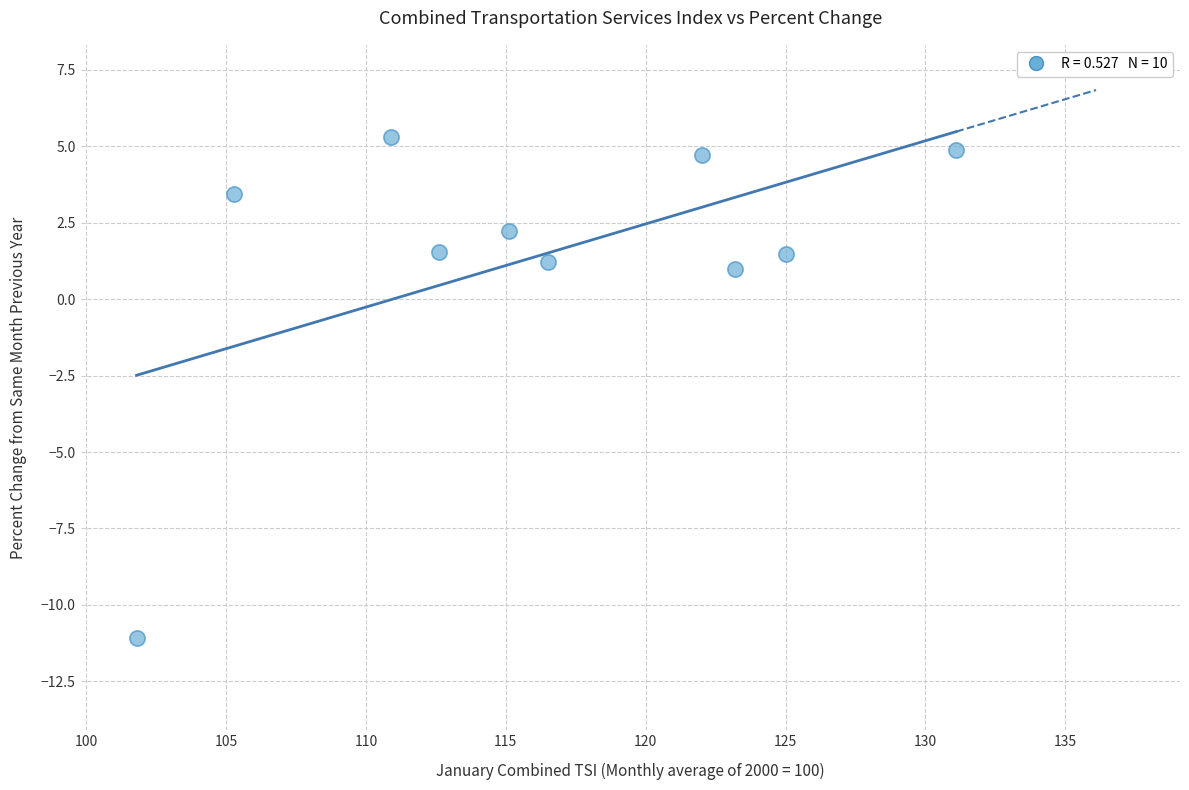

What is the range of Y values (max minus min)?

16.4